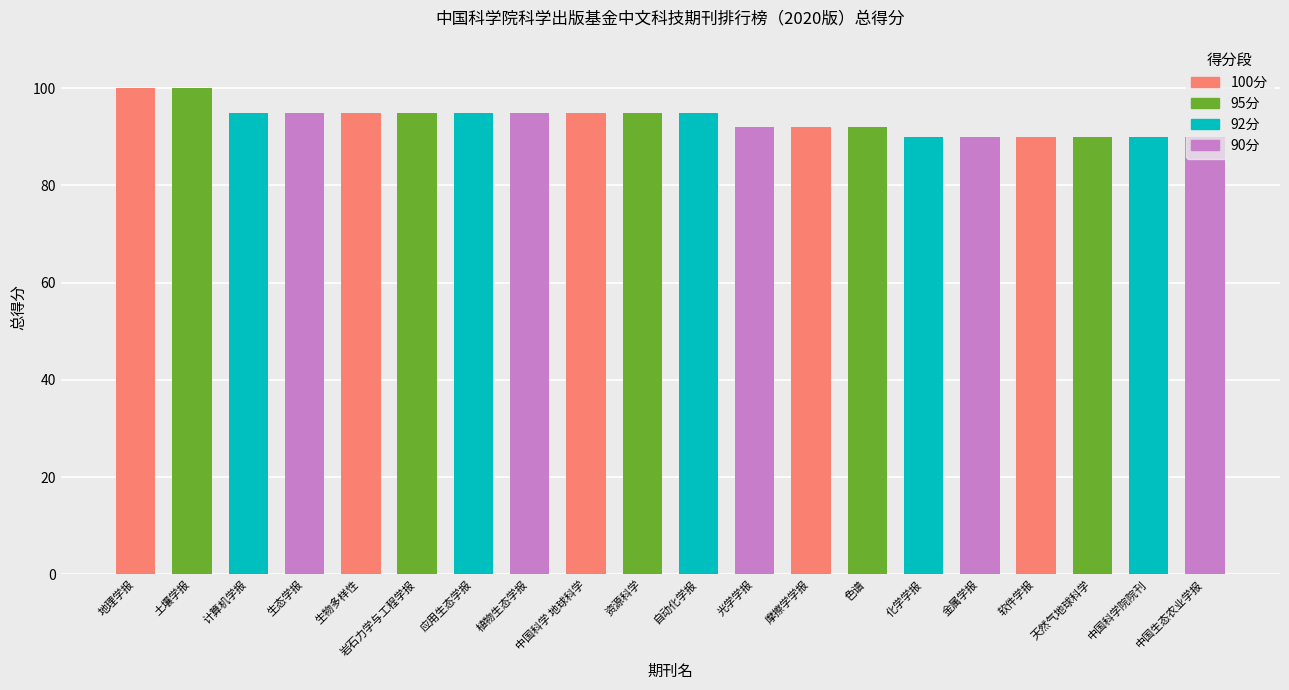

At which label does the data first exceed 95?

地理学报